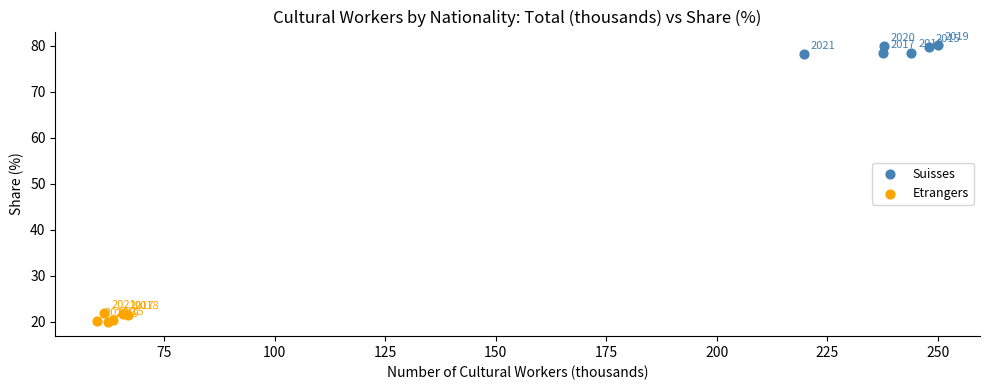

Which series has the widest spread of Y values?

Etrangers